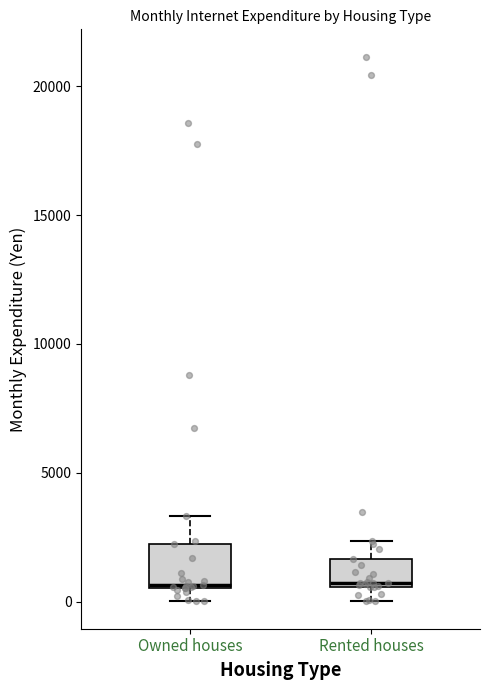

Where does the lower whisker of the box for Rented houses end on the y-axis? The values are not printed on the chart, so give them approximately, as read against the axis.

0